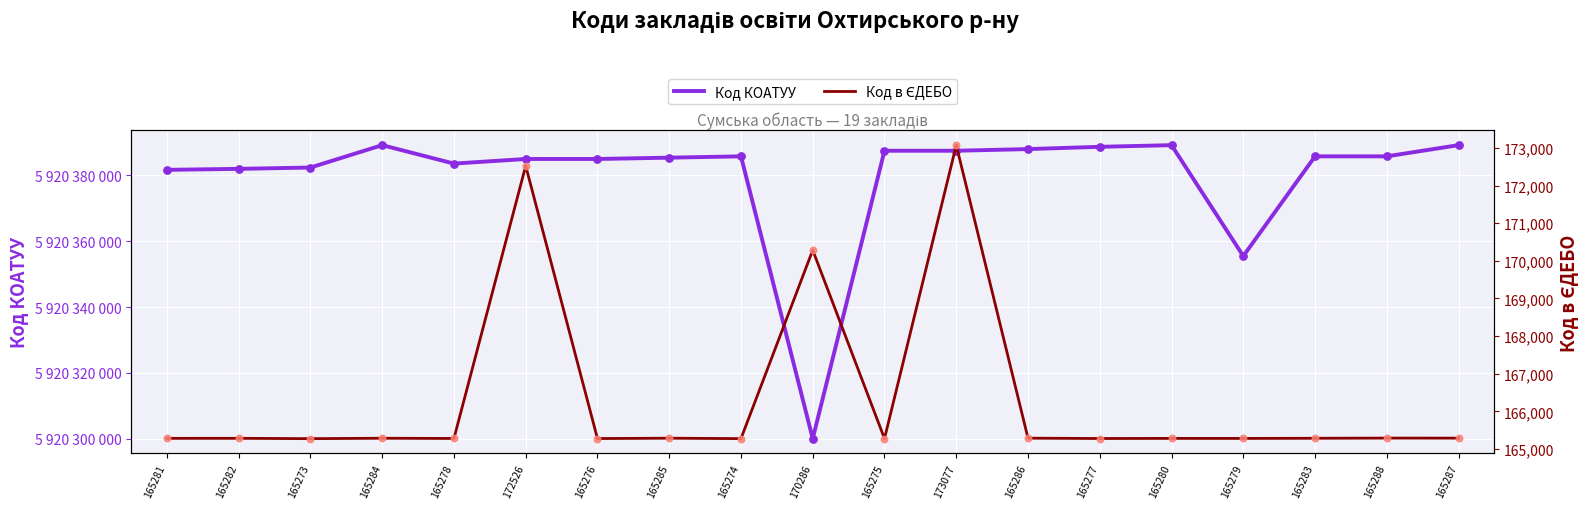

Which series has the largest total across all categories?

Код КОАТУУ